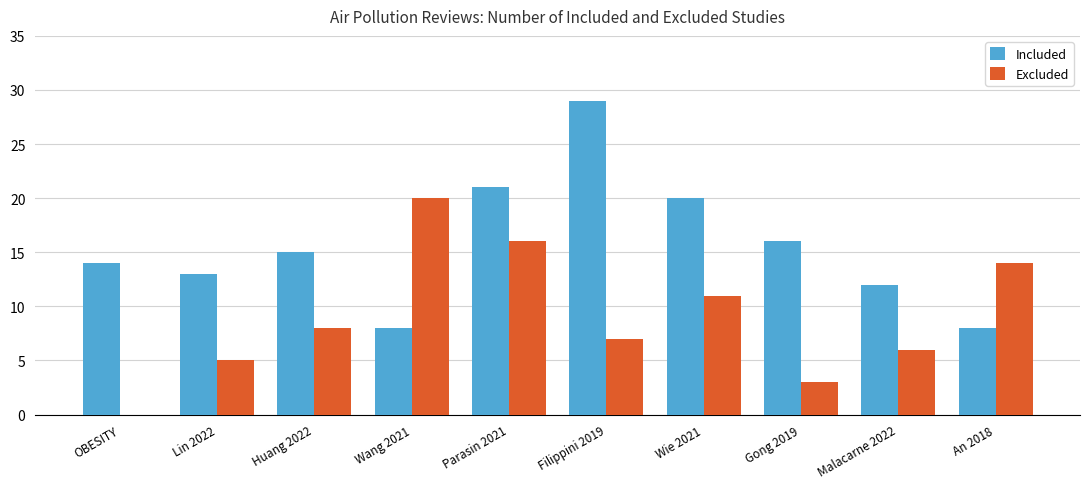

What is the sum of all Excluded values?

90